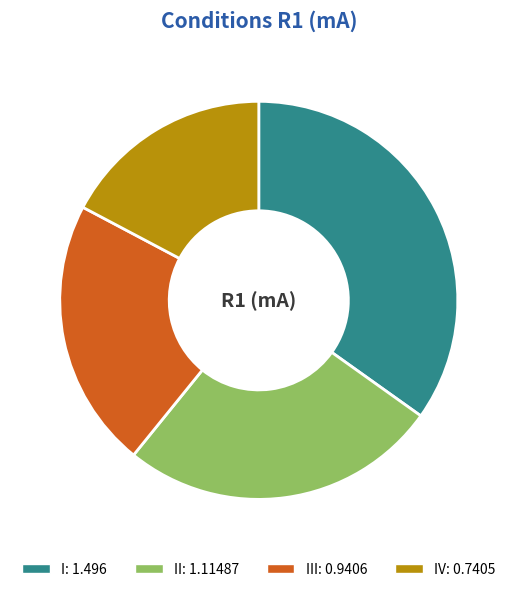

Is there any slice that represents more than half of the pie?

No